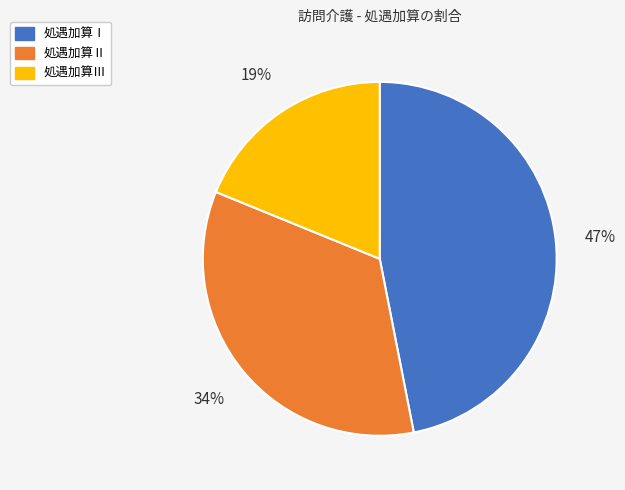

What is the largest slice in the pie chart?

処遇加算Ⅰ